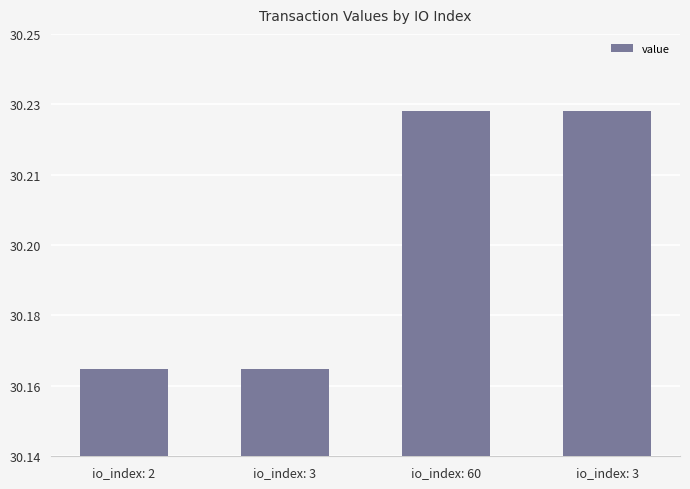

What is the change in value from io_index: 2 to io_index: 60?

+0.1